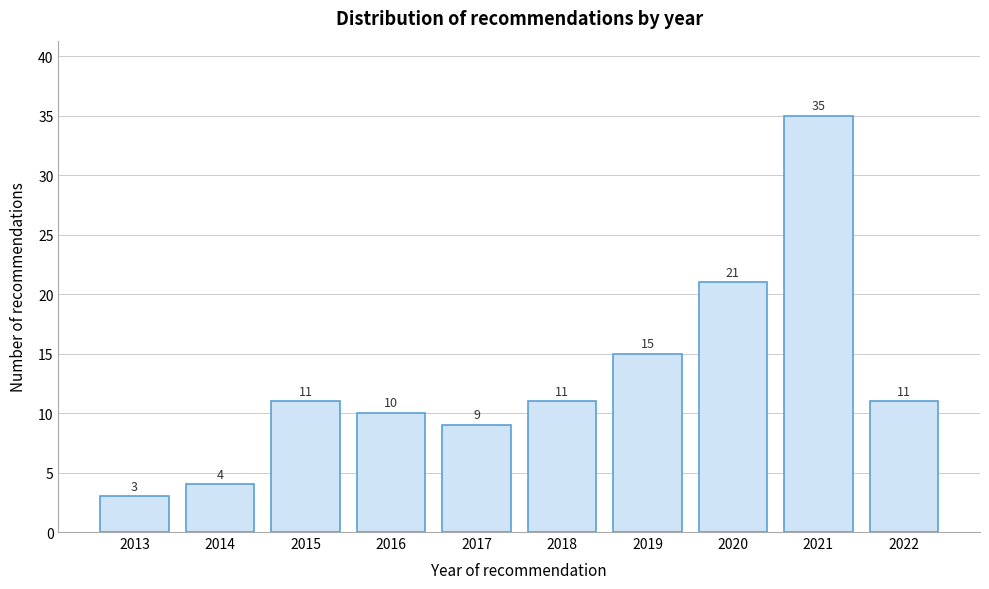

Reading left to right, transcribe all the data shown in this chart.

3	4	11	10	9	11	15	21	35	11